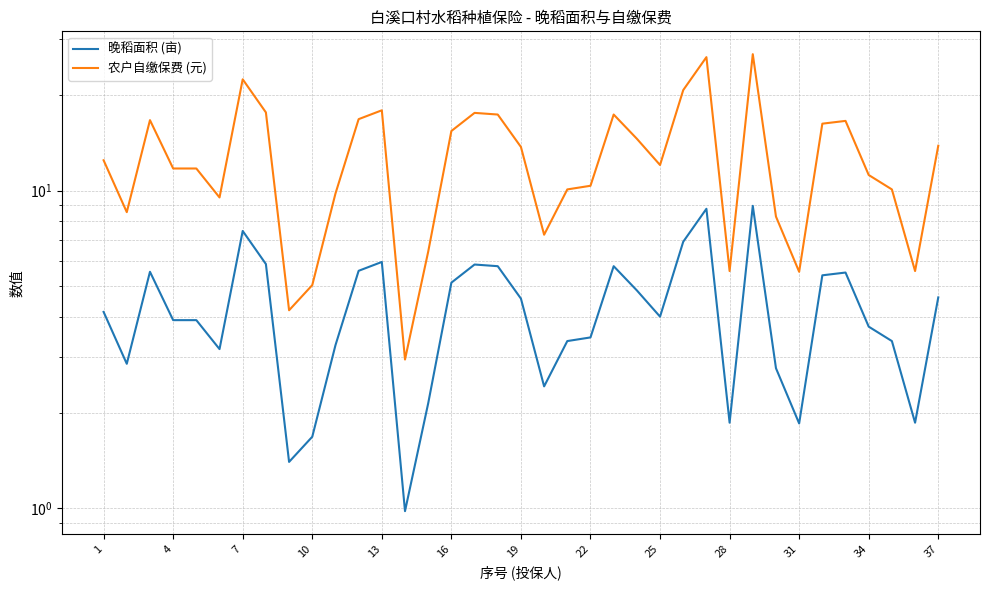

Rank the series by their maximum value, from lowest to highest.

晚稻面积 (亩), 农户自缴保费 (元)